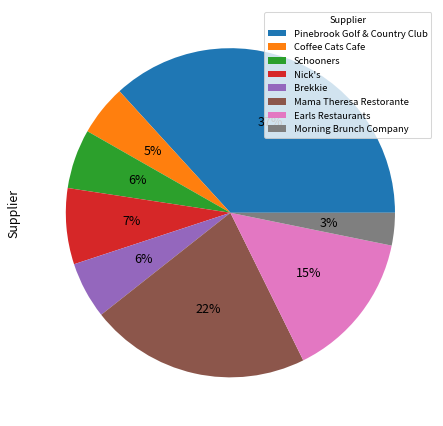

Which slice is the largest?

Pinebrook Golf & Country Club